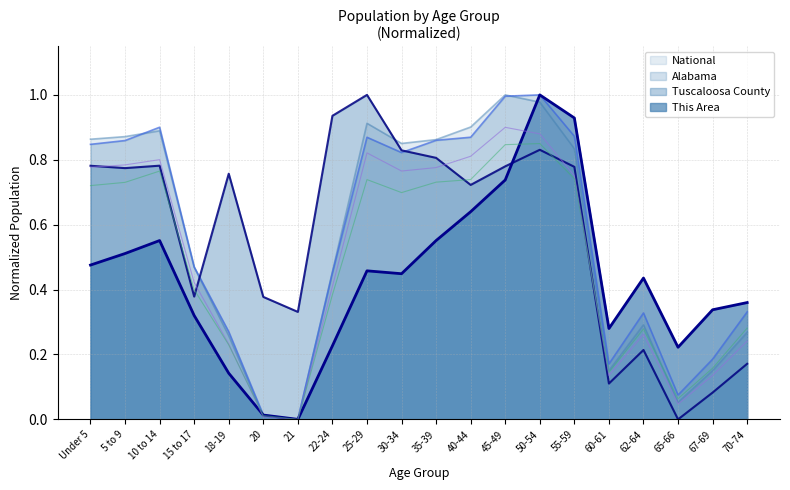

What is the difference between the maximum and second lowest values in the This Area series?

1.0